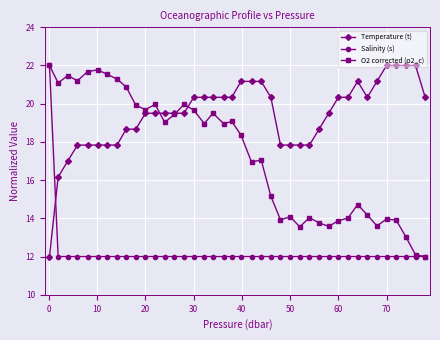

What is the greatest value displayed?

22.0